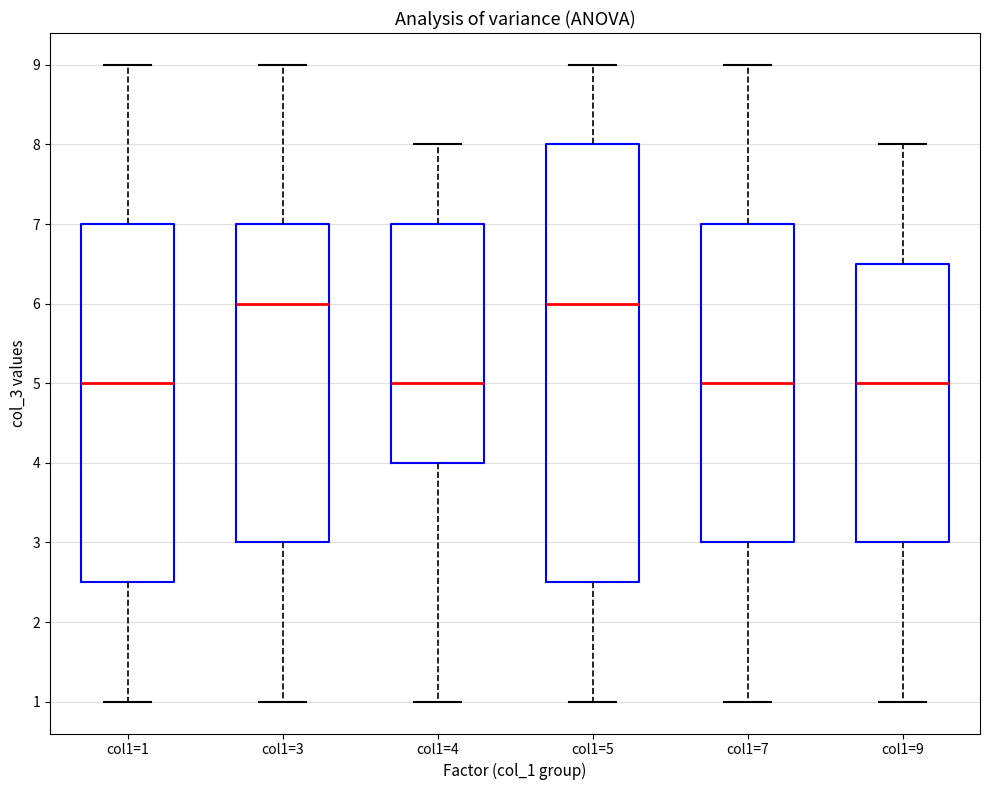

Reading left to right, transcribe this box plot: for each box, give where its median line is, the range the box spans, and where its two whiskers end, as read against the y-axis. The values are not printed on the chart, so give them approximately, as read against the axis.

col1=1: median 5.0, box 2.5 to 7.0, whiskers 1.0 to 9.0
col1=3: median 6.0, box 3.0 to 7.0, whiskers 1.0 to 9.0
col1=4: median 5.0, box 4.0 to 7.0, whiskers 1.0 to 8.0
col1=5: median 6.0, box 2.5 to 8.0, whiskers 1.0 to 9.0
col1=7: median 5.0, box 3.0 to 7.0, whiskers 1.0 to 9.0
col1=9: median 5.0, box 3.0 to 6.5, whiskers 1.0 to 8.0